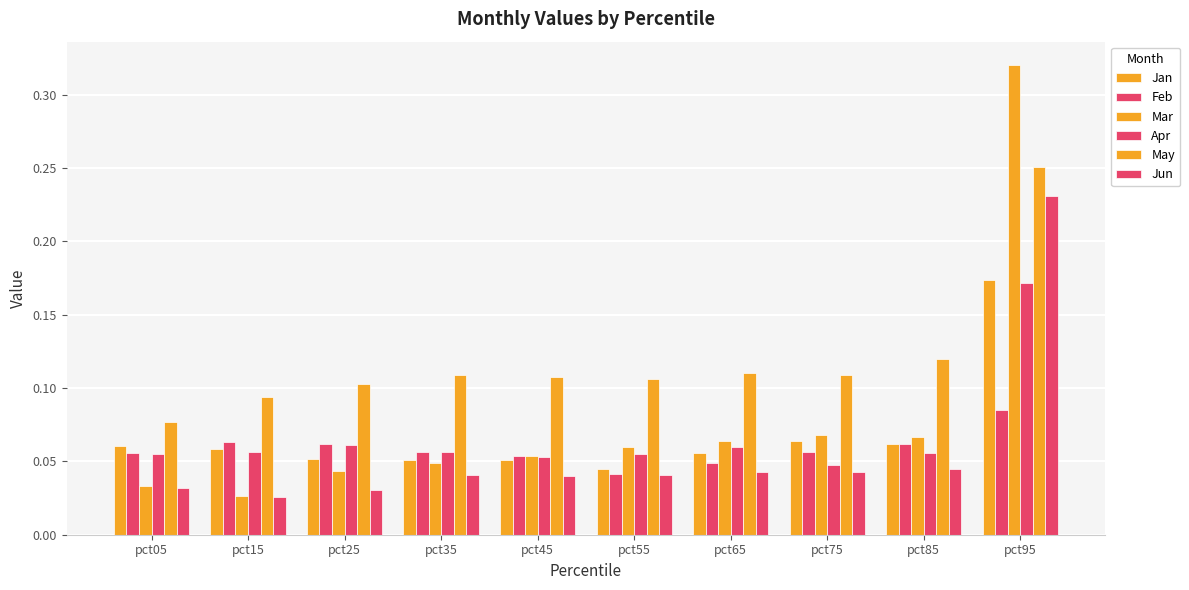

What is the value of the Mar bar at the 6th from the left?

0.1